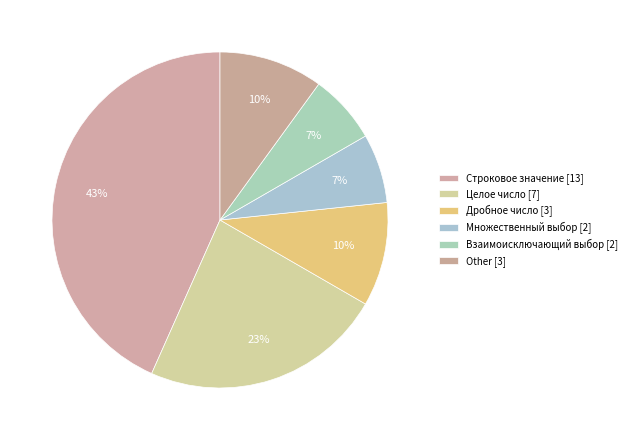

How many segments does this pie chart have?

6